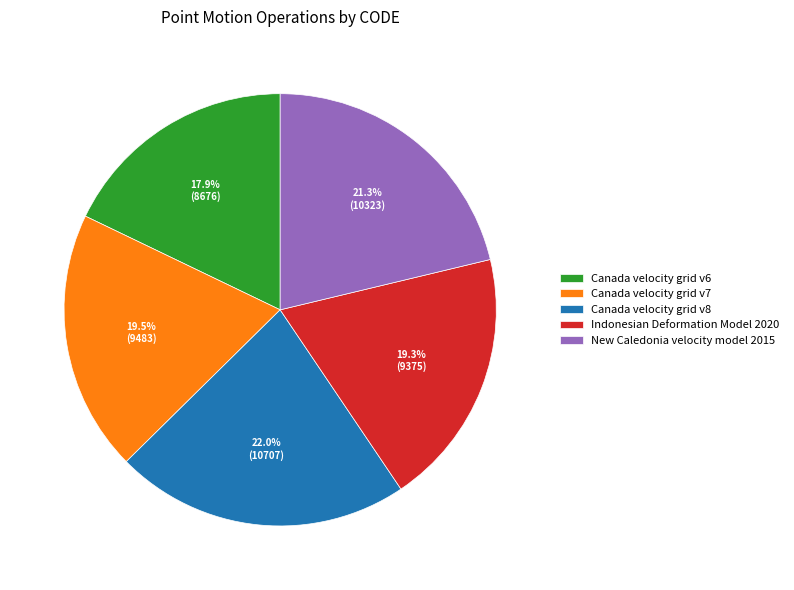

Is there any slice that represents more than half of the pie?

No